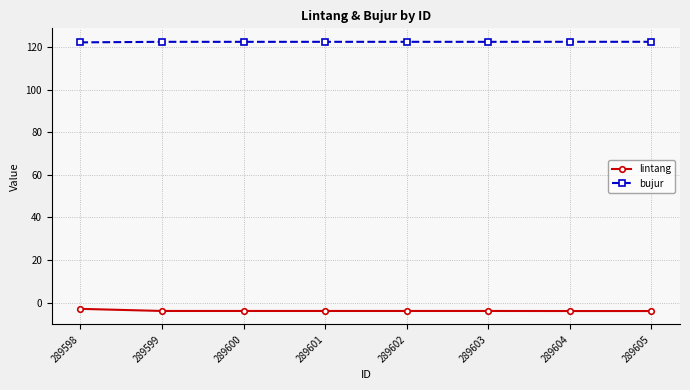

What is the value of the lintang point at the 8th from the left?

-3.9